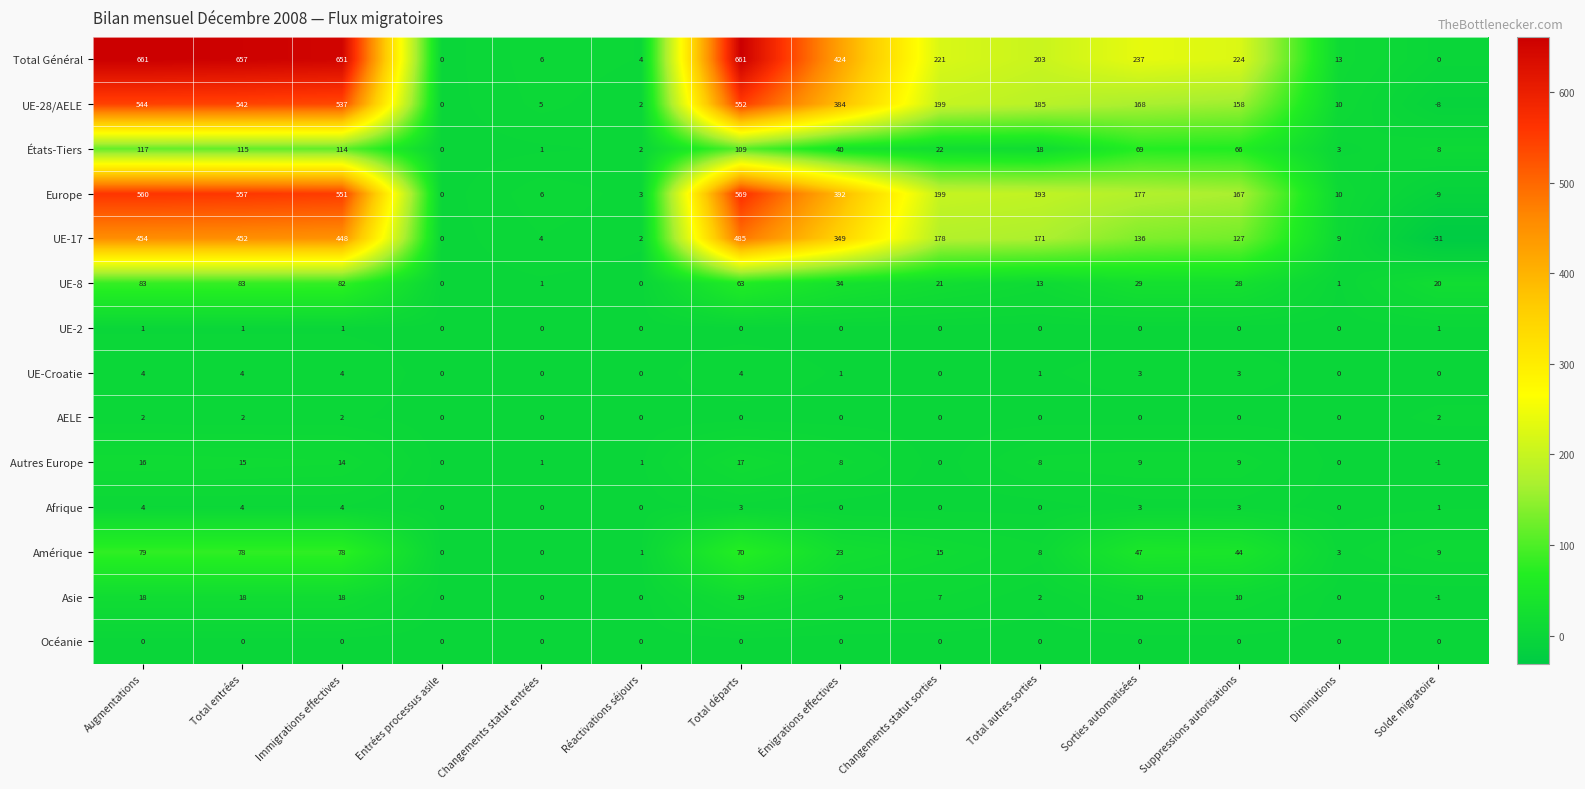

Which series has the largest total across all categories?

Total Général